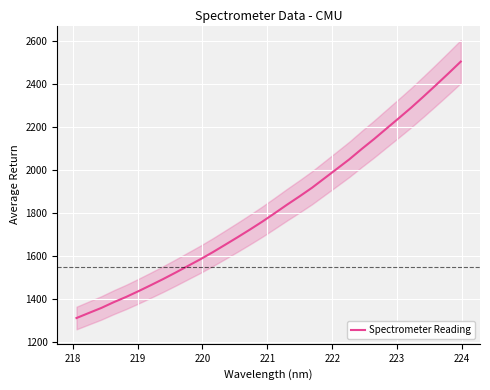

What is the minimum value for Spectrometer Reading?

1313.5